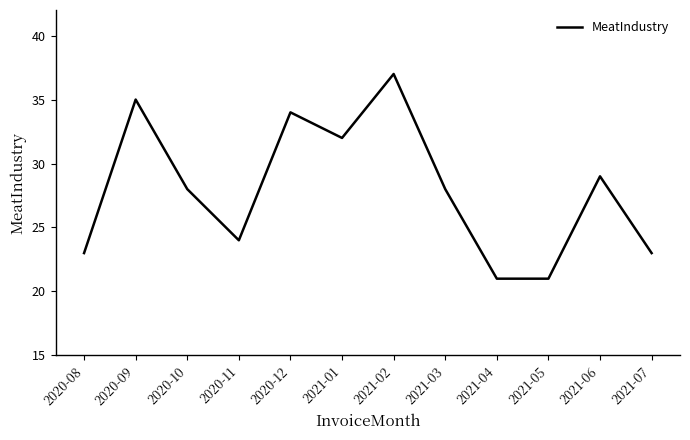

Is this an area chart (filled region under the line)?

No